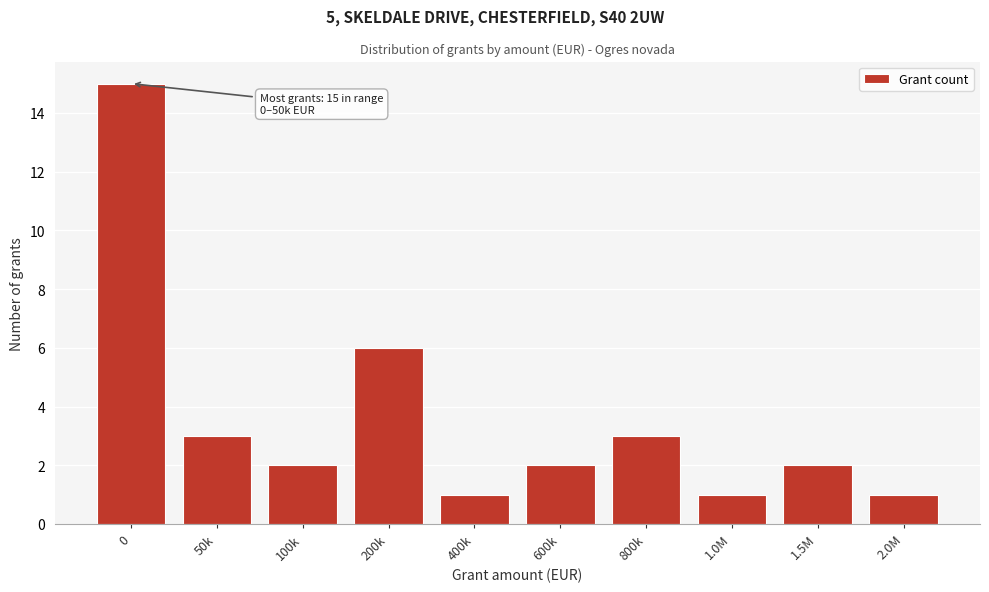

Reading right to left, what are all the values shown in this chart?

2.0M=1	1.5M=2	1.0M=1	800k=3	600k=2	400k=1	200k=6	100k=2	50k=3	0=15